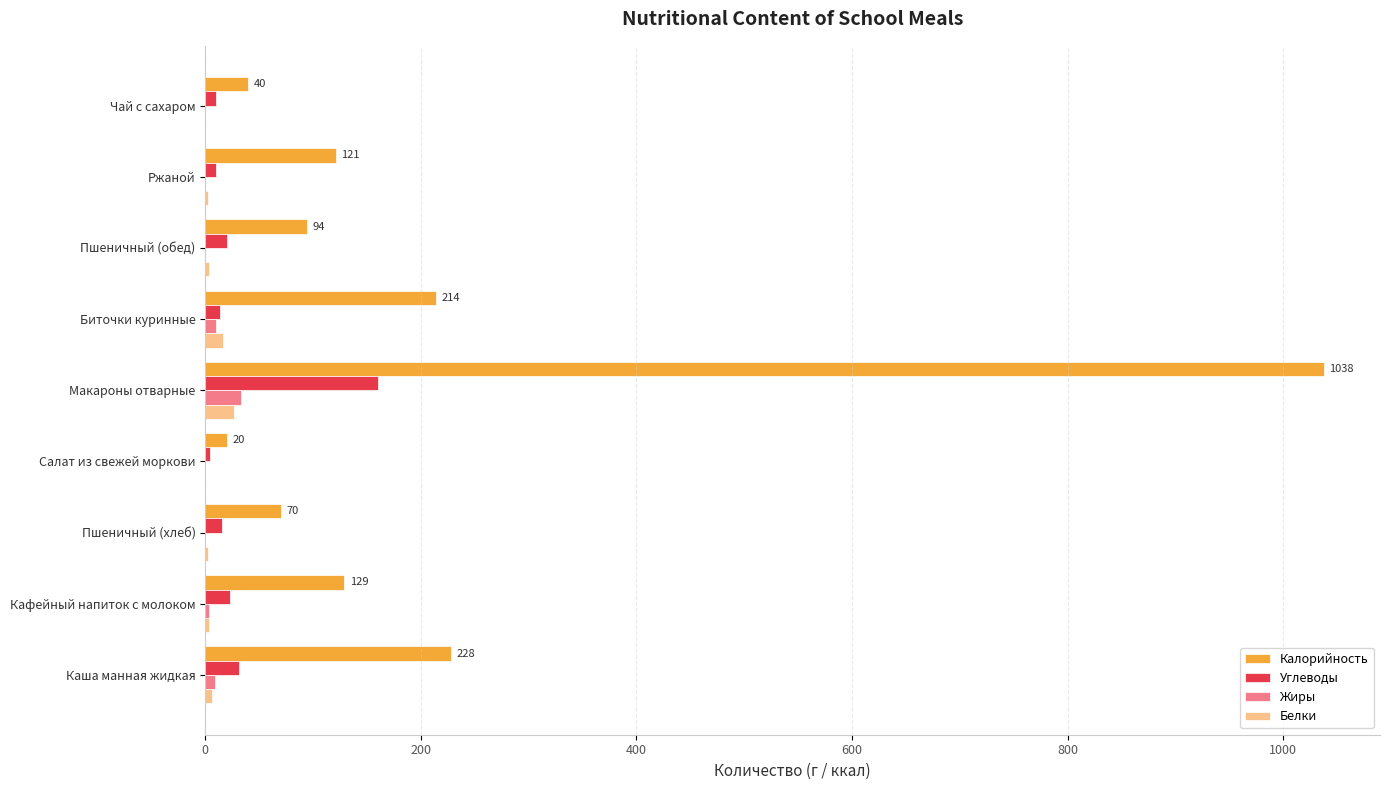

Which series changed the most between Каша манная жидкая and Ржаной?

Калорийность